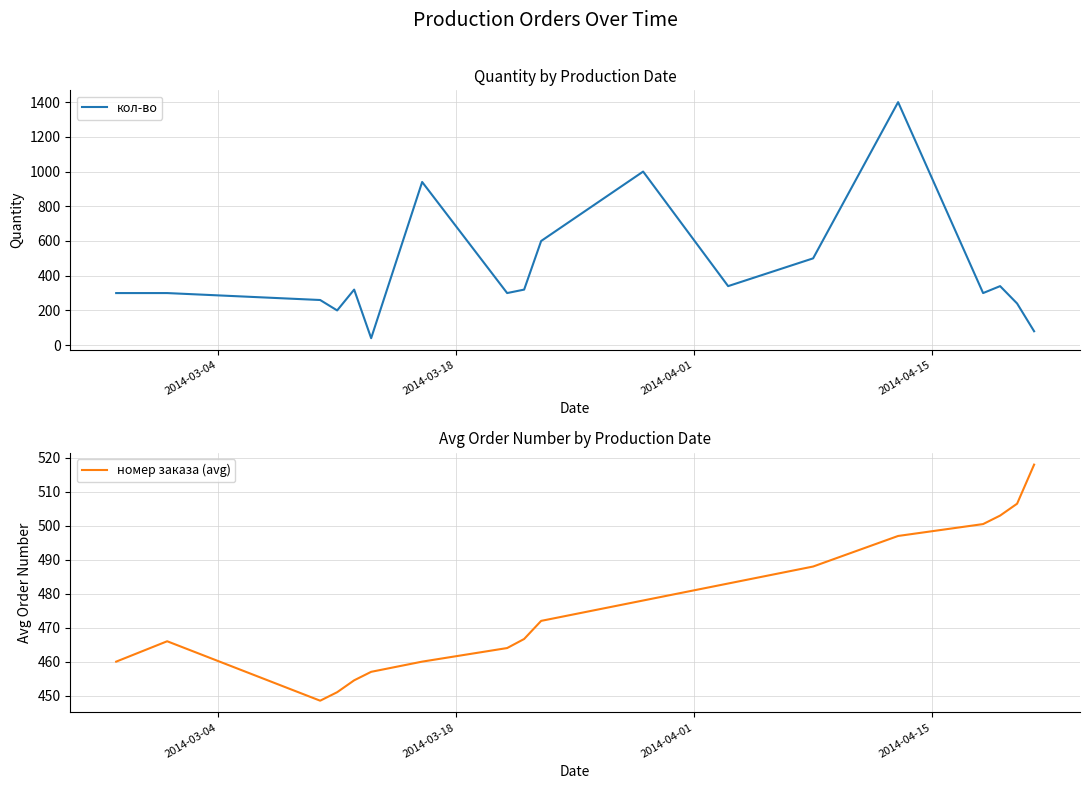

What is the value of the кол-во point at the 1st from the left?

300.0